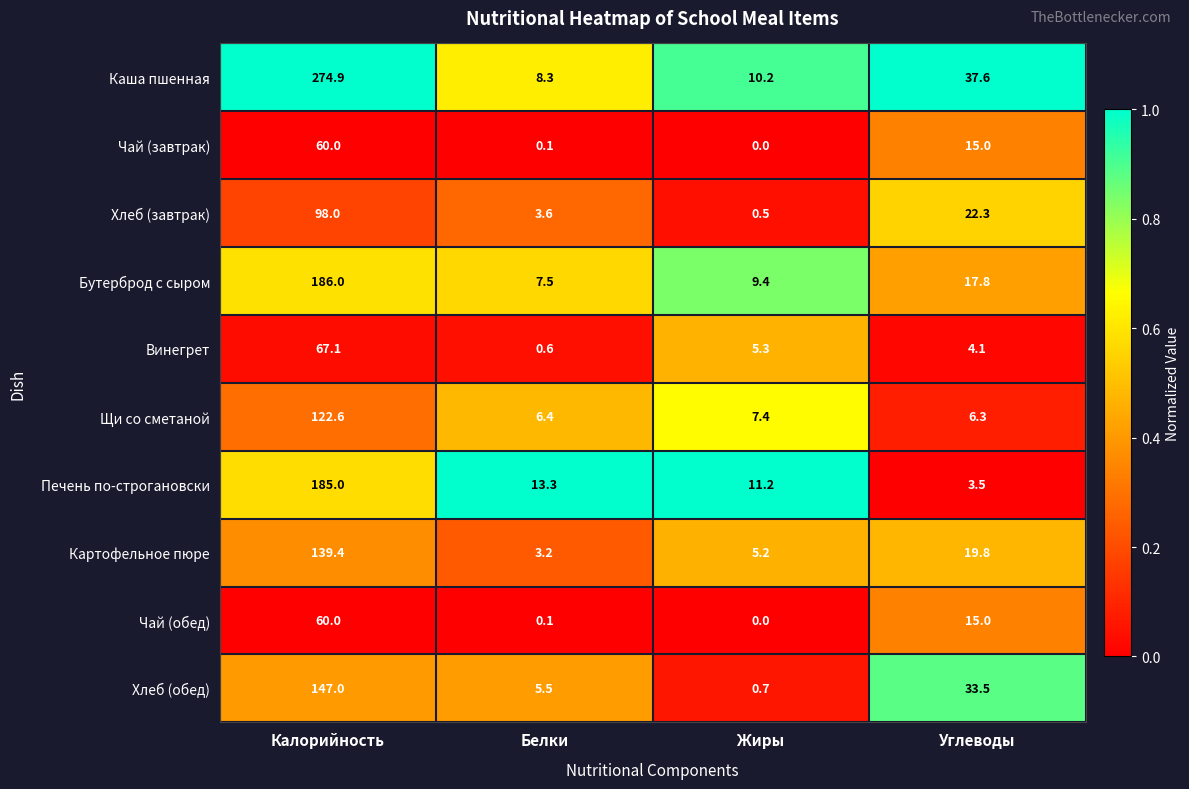

Which category has the lowest value across all series?

Жиры